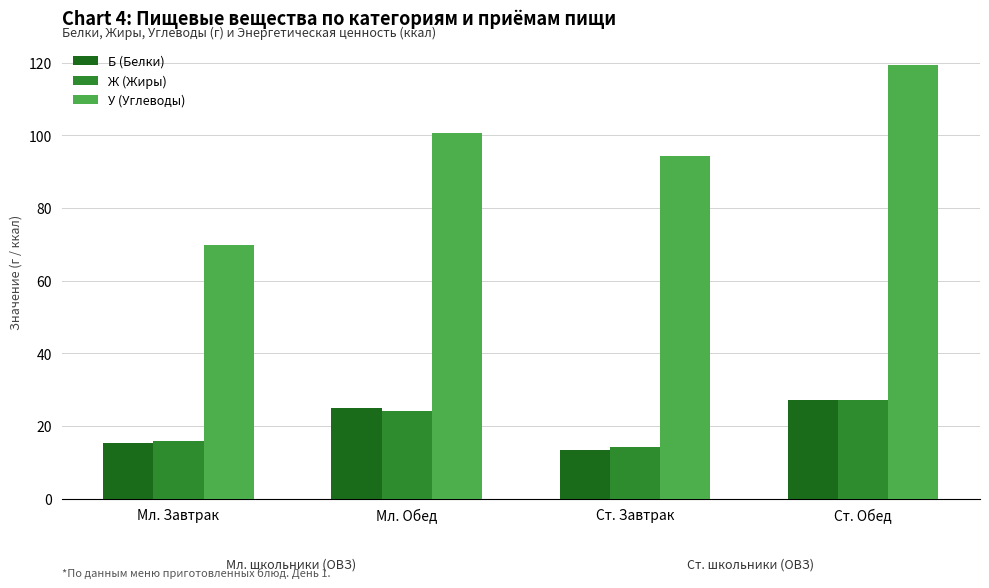

What is the total value across all series at Ст. Обед?

173.5